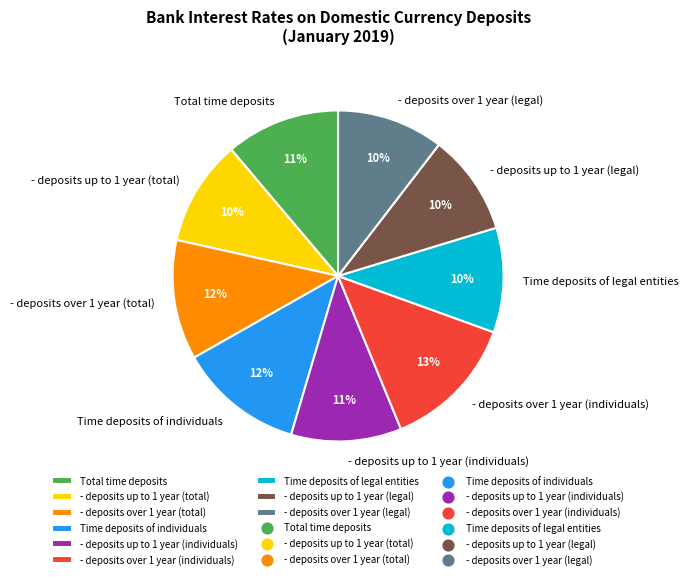

What is the largest slice in the pie chart?

- deposits over 1 year (individuals)